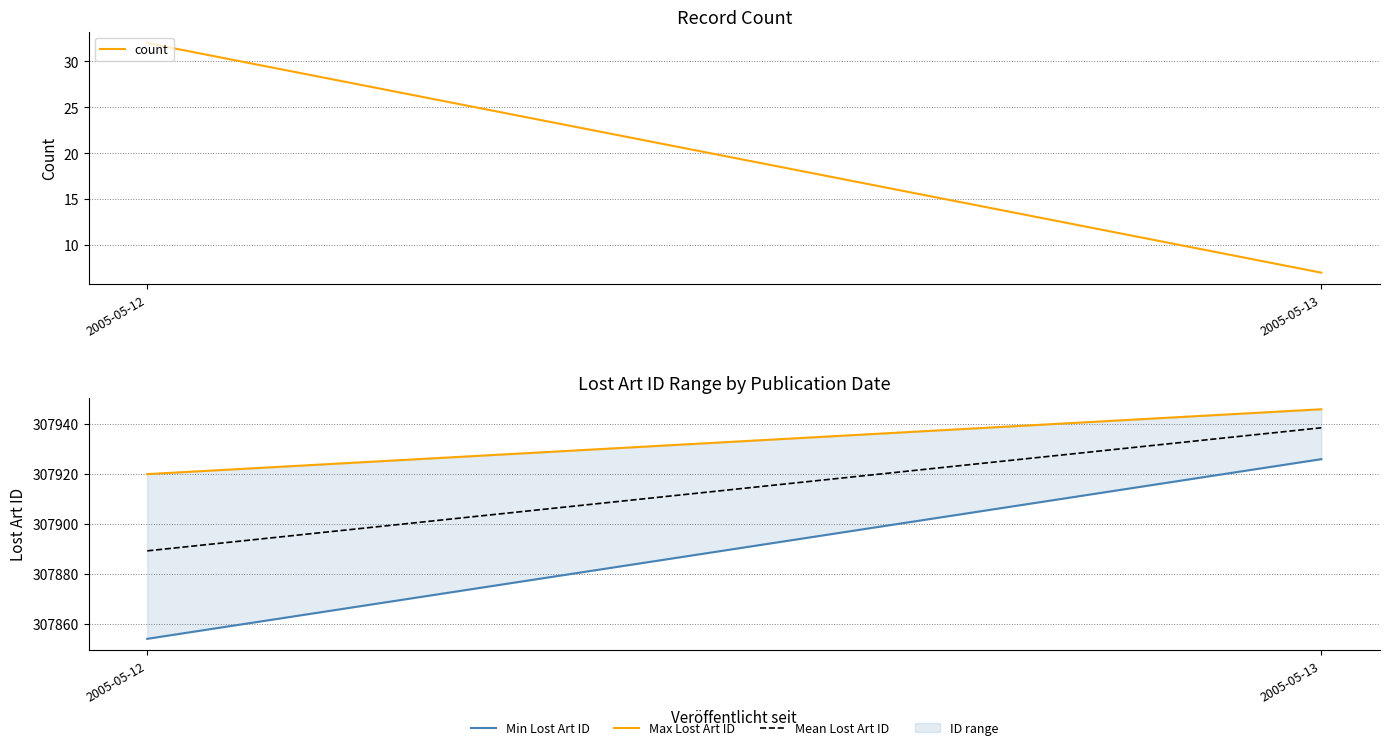

Which series has the largest range (max minus min)?

Min Lost Art ID